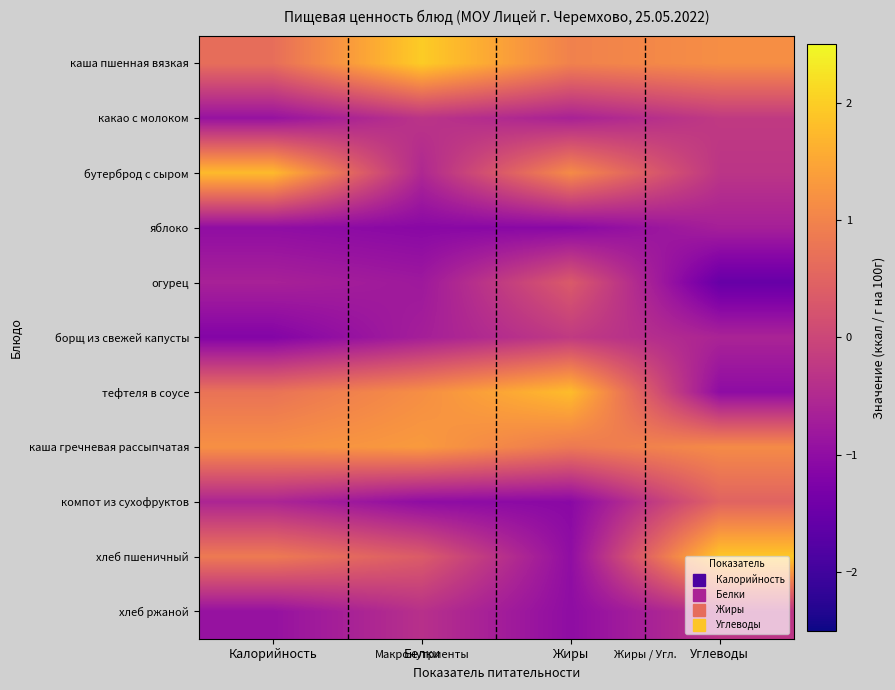

Which label corresponds to the largest value in the chart?

Белки